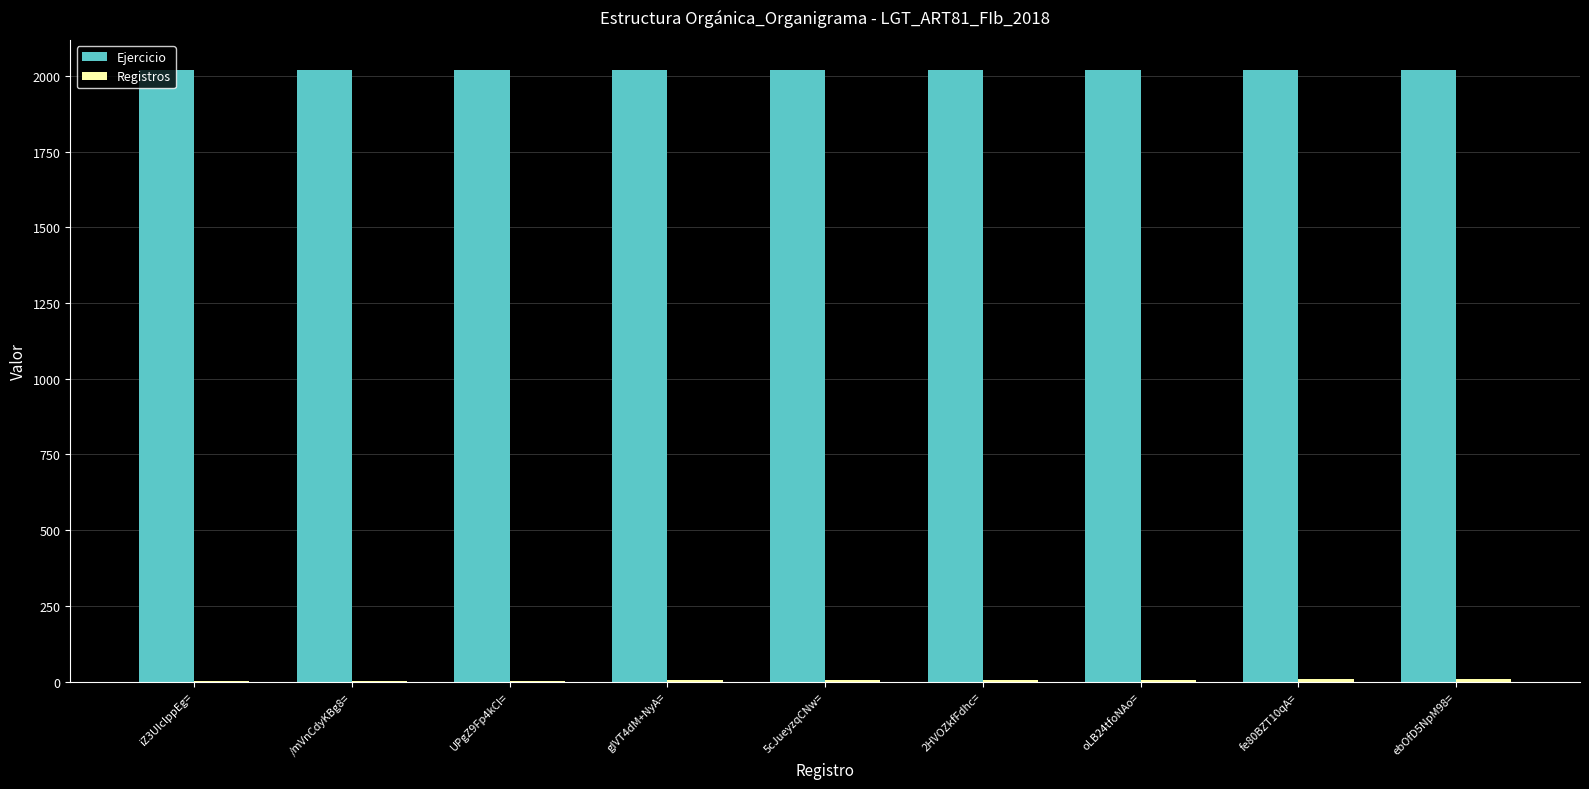

Which series has the largest total across all categories?

Ejercicio